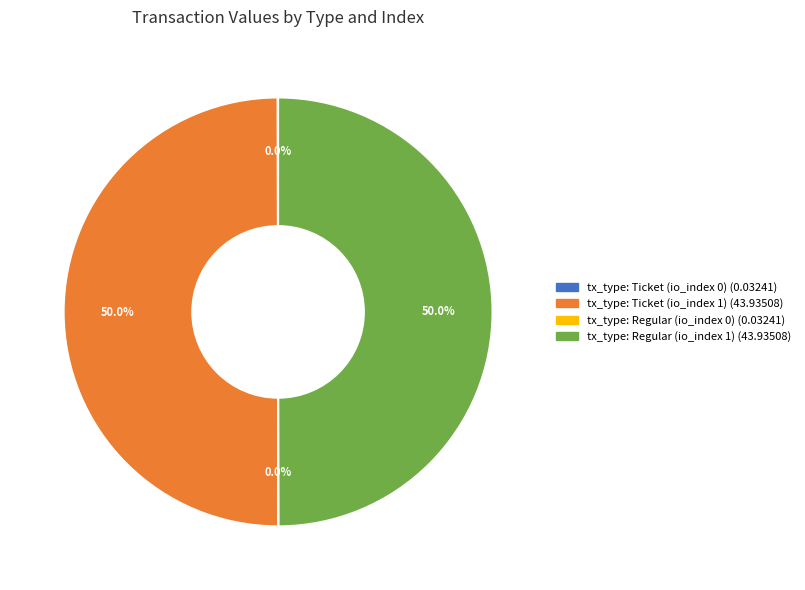

Do tx_type: Ticket (io_index 1) and tx_type: Regular (io_index 1) together represent more than half of the pie?

Yes